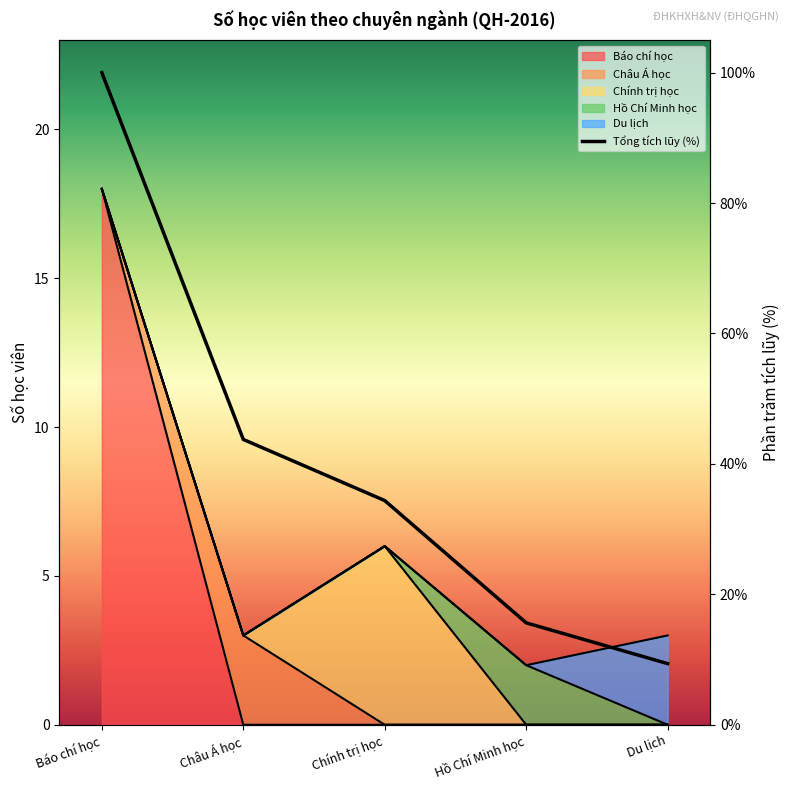

Approximately how many times larger is the value at Hồ Chí Minh học compared to Chính trị học?

0.5